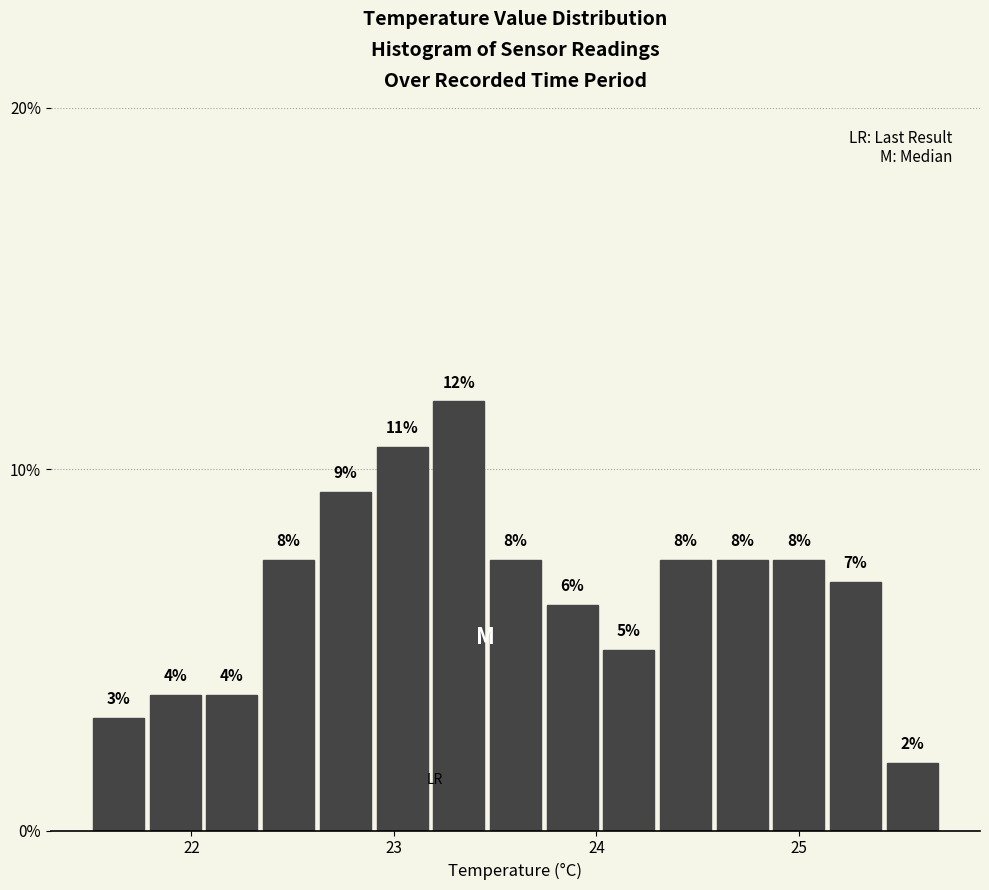

Around what value on the x-axis is the tallest bar? Give the approximate position of its centre, as read against the axis.

23.3